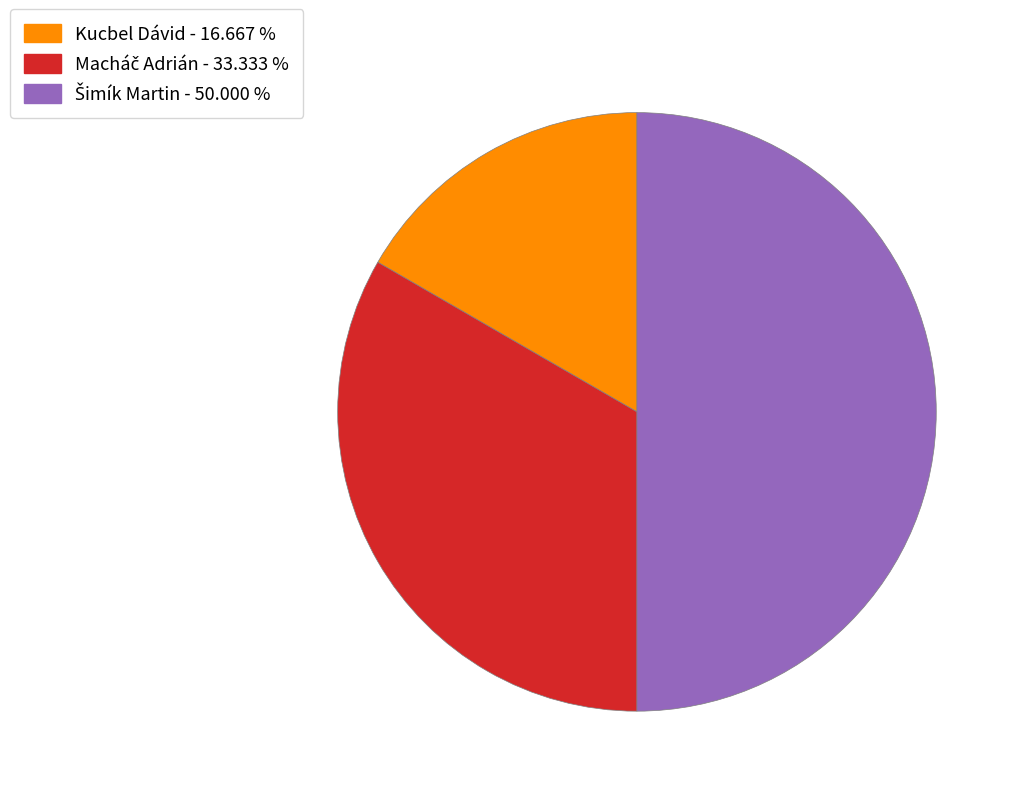

Is Kucbel Dávid - 16.667 % the majority of the pie?

No